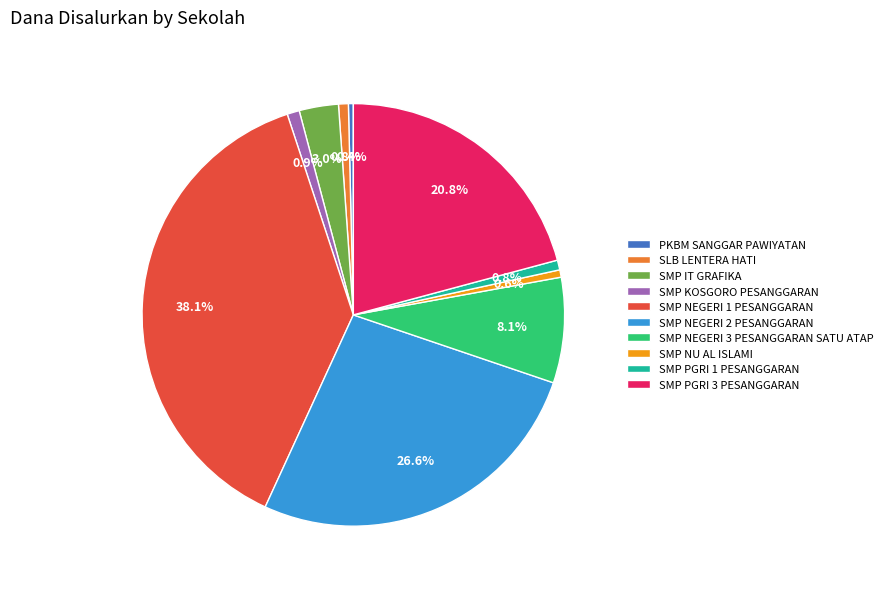

Does SMP NEGERI 3 PESANGGARAN SATU ATAP account for over 50% of the chart?

No